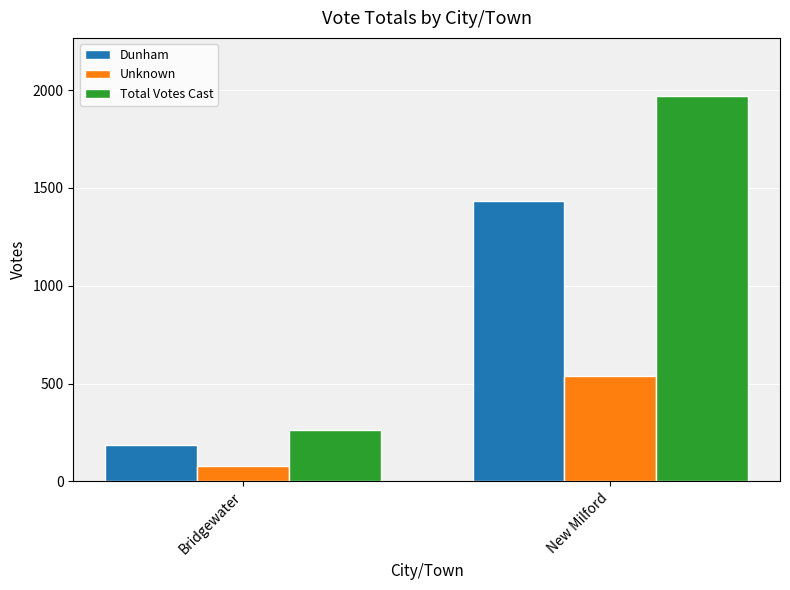

What is the total value across all series at Bridgewater?

526